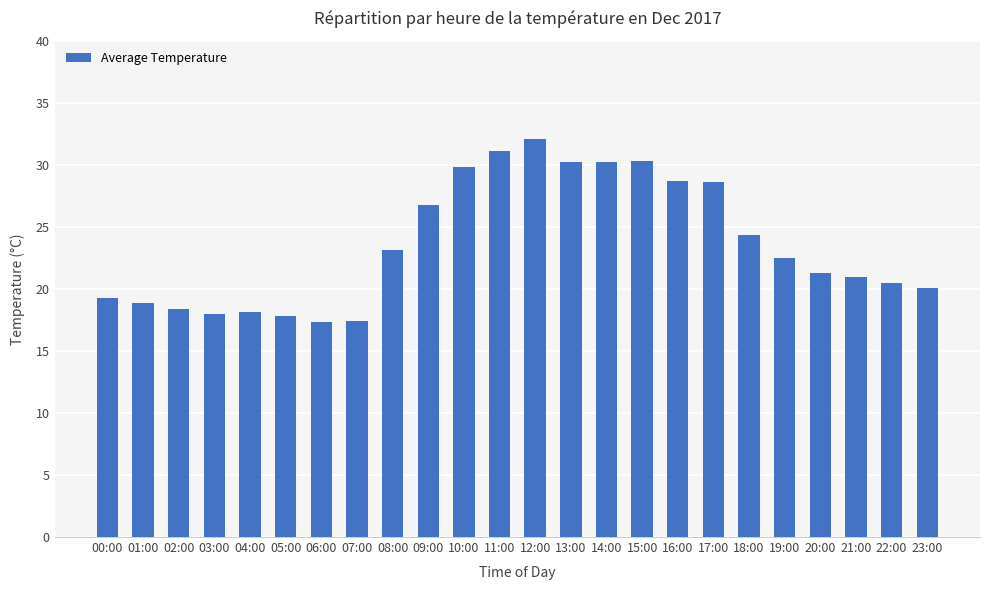

What is the difference between the maximum and minimum values?

14.8